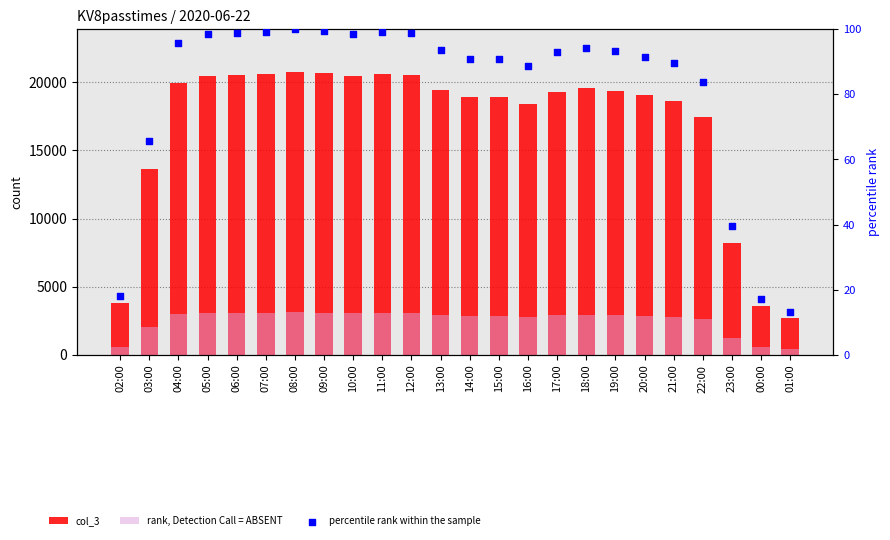

Which series reaches the minimum Y coordinate?

percentile rank within the sample